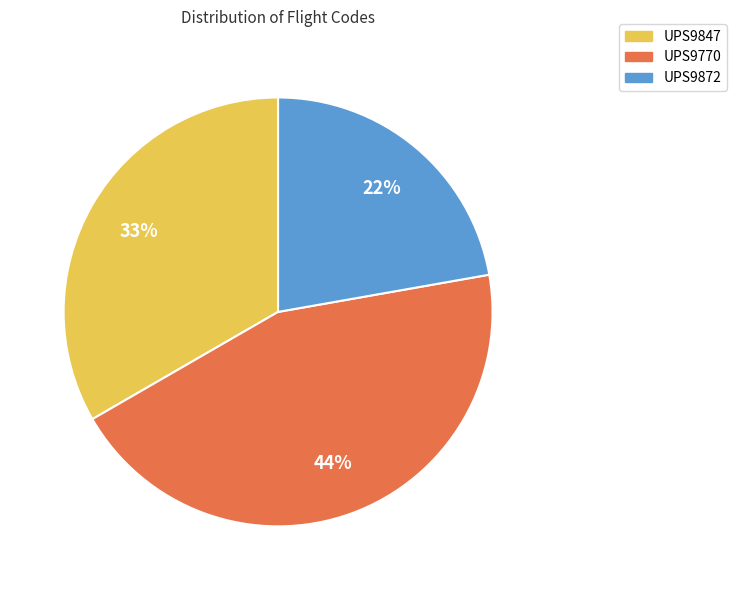

The UPS9770 slice represents 39% of the pie. True or false?

False